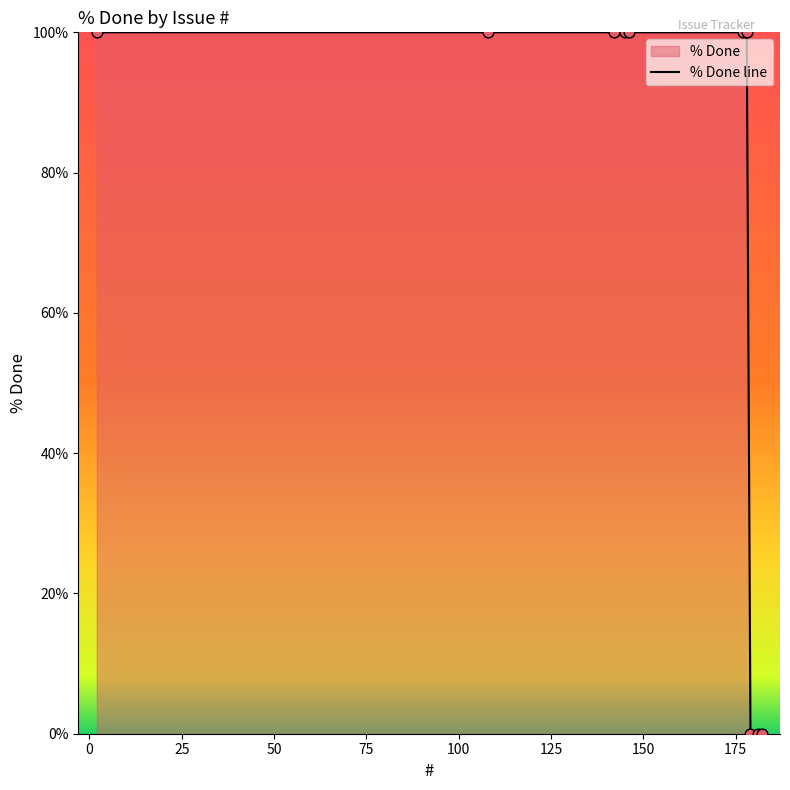

What is the ratio of the value at 50 to the value at 100?

1.0